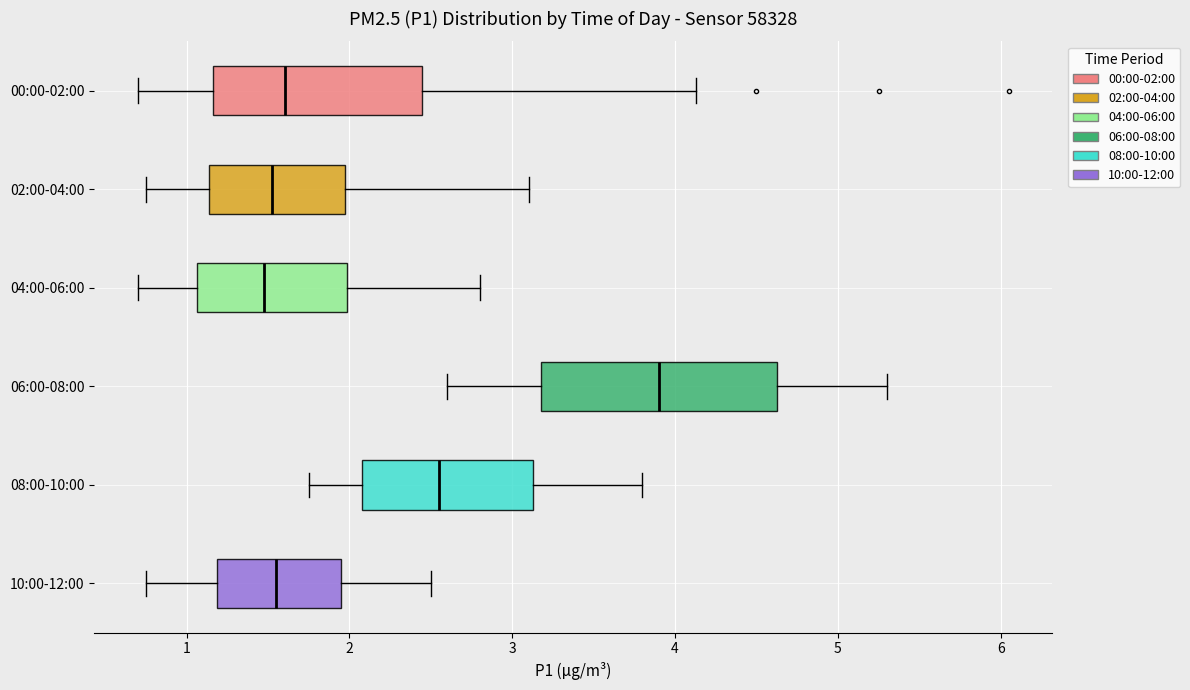

Where is the left edge of the box for 02:00-04:00 on the x-axis? The values are not printed on the chart, so give them approximately, as read against the axis.

1.1